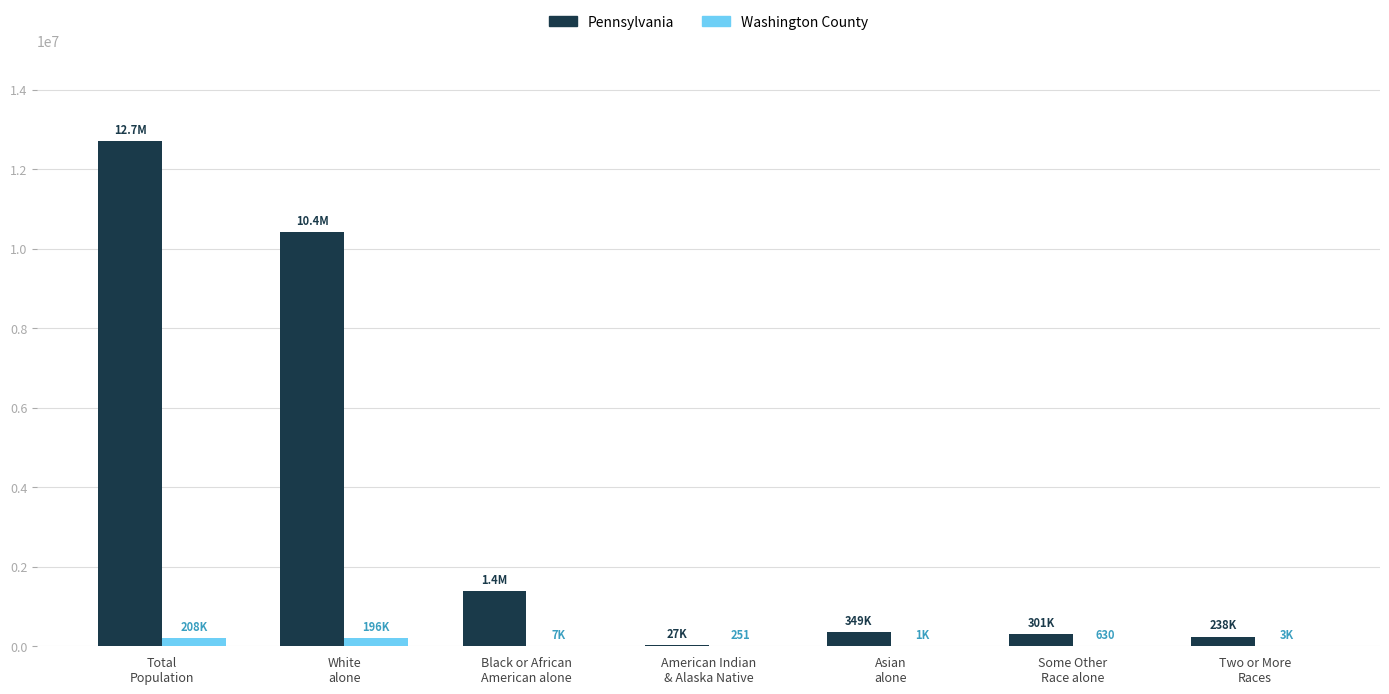

Which series has the largest total across all categories?

Pennsylvania